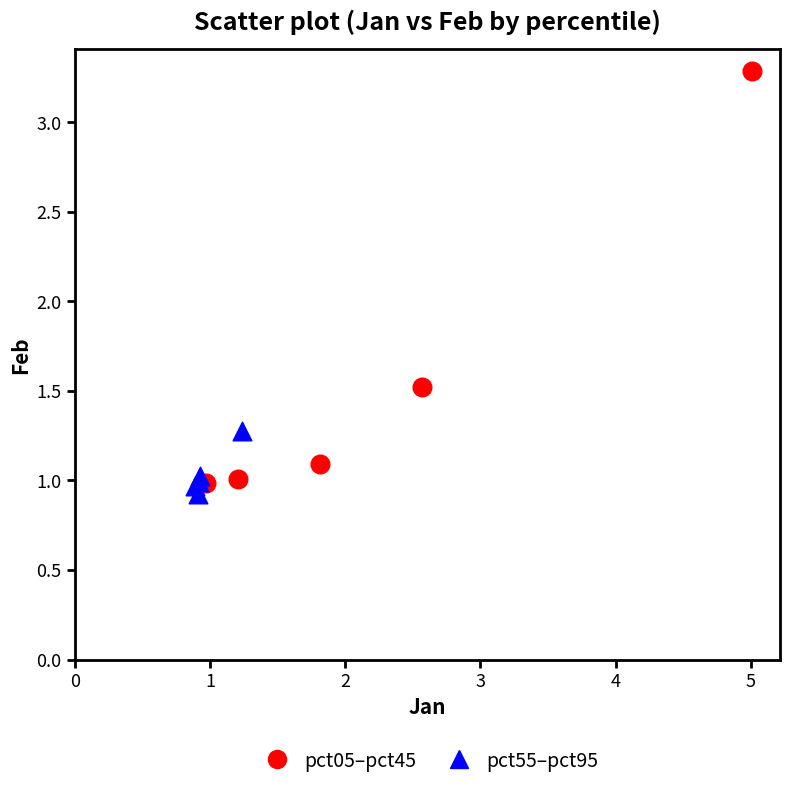

Which series reaches the maximum Y coordinate?

pct05–pct45